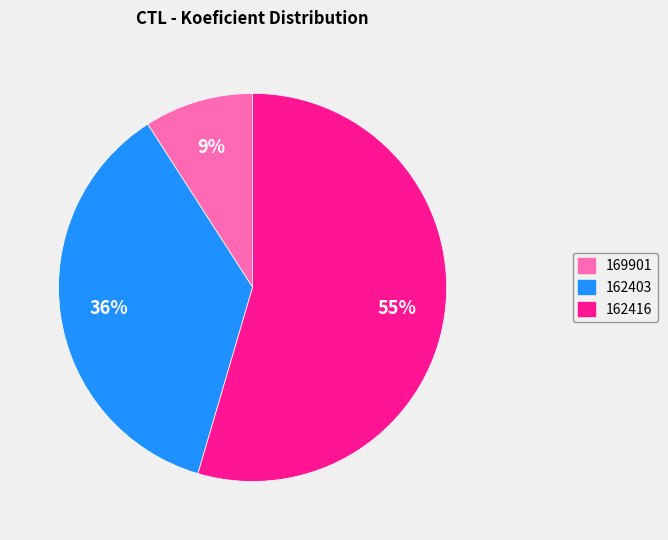

The 162416 slice represents 43% of the pie. True or false?

False